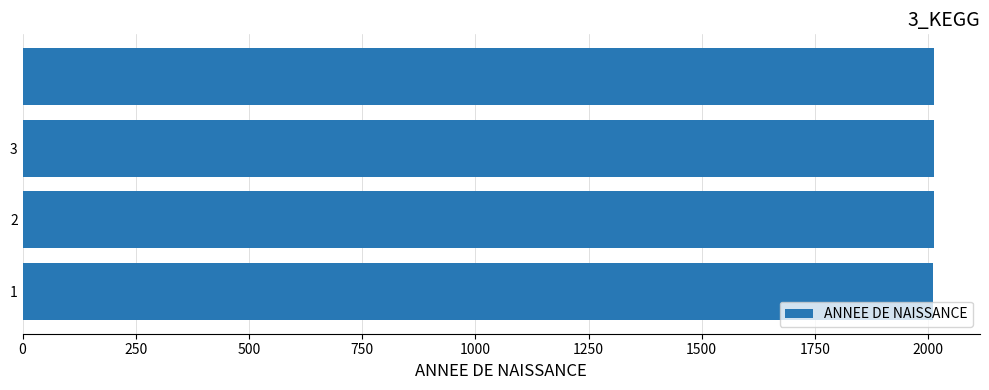

What is the smallest value displayed?

2011